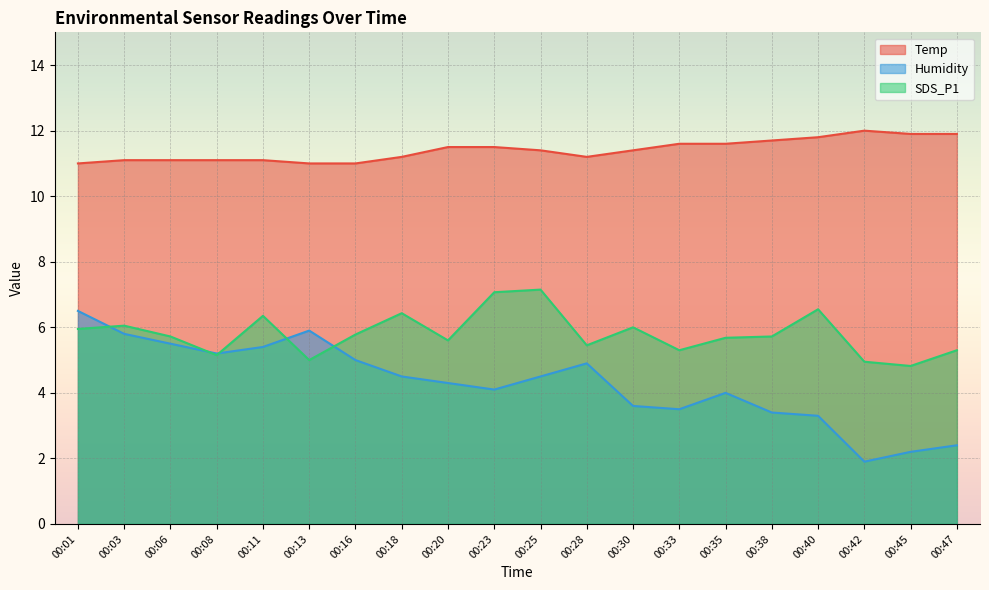

At which label is Temp closest to 11?

00:01